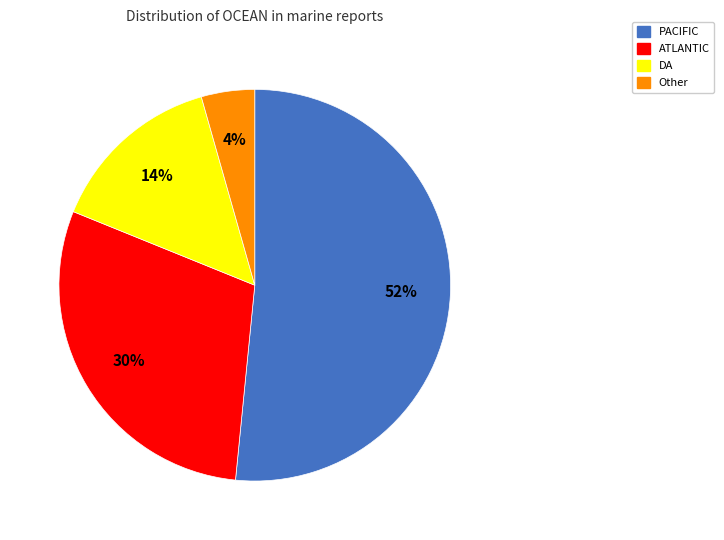

Which category has the biggest portion of the pie?

PACIFIC